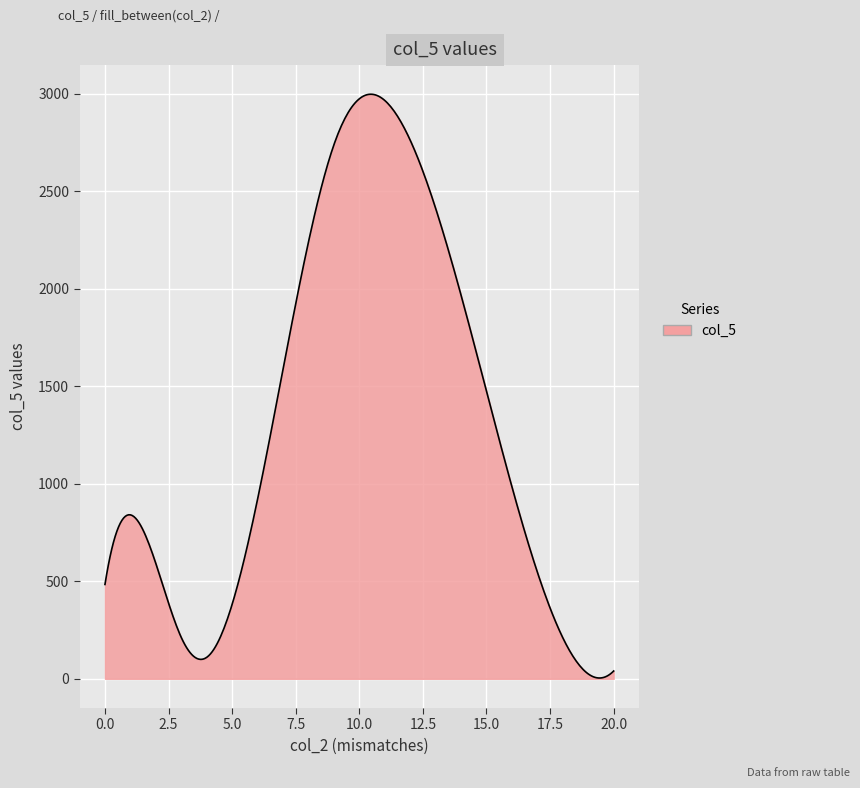

What is the maximum value shown in the chart?

2998.8